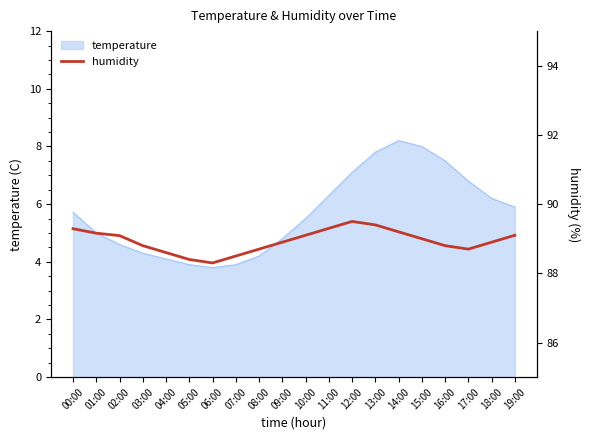

What position from the left is 09:00?

10